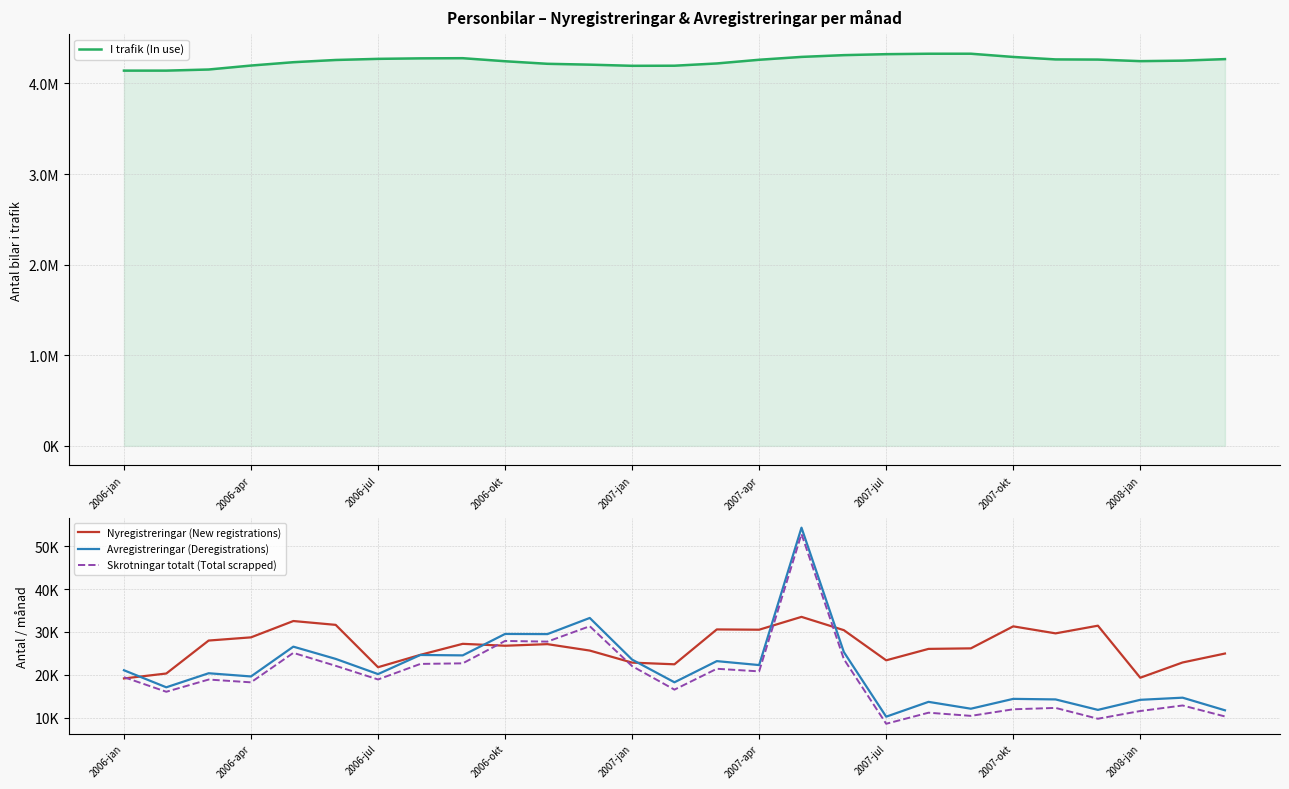

True or false: I trafik (In use) and Nyregistreringar (New registrations) intersect in this chart.

False